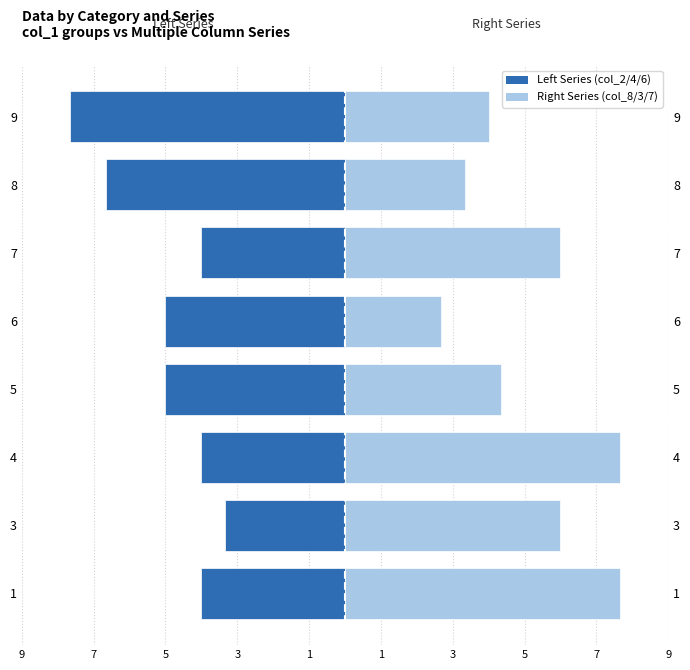

Is the value of col_8/col_3/col_7 (Right) at 5 greater than the value of col_2/col_4/col_6 (Left) at 5?

Yes